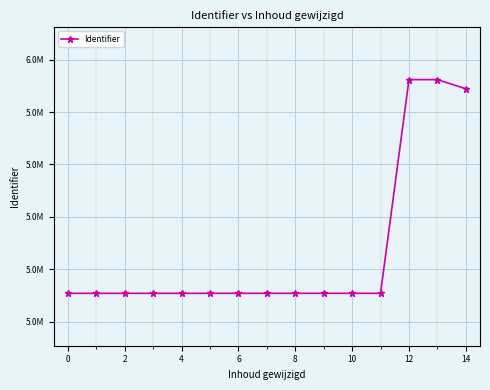

What is the value of the 1st point from the left?

5108157